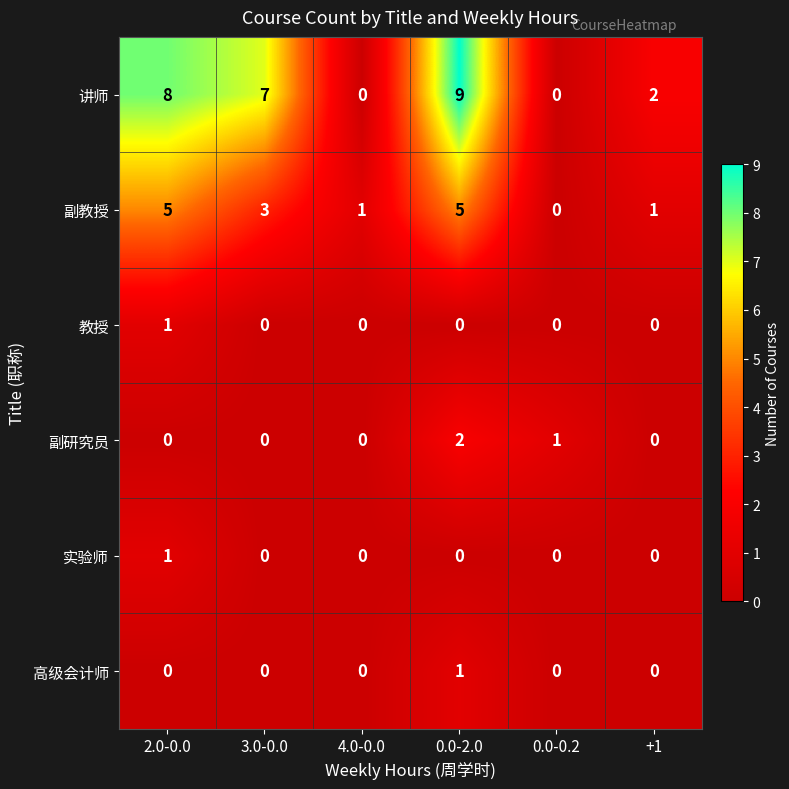

Is it true that 讲师 equals 13 at 2.0-0.0?

False